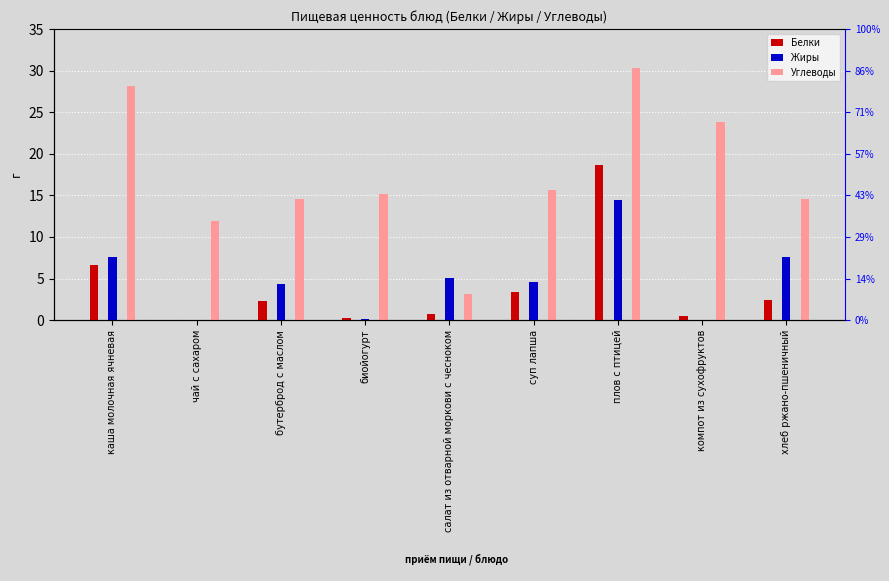

Is it true that Углеводы equals 3.2 at салат из отварной моркови с чесноком?

True